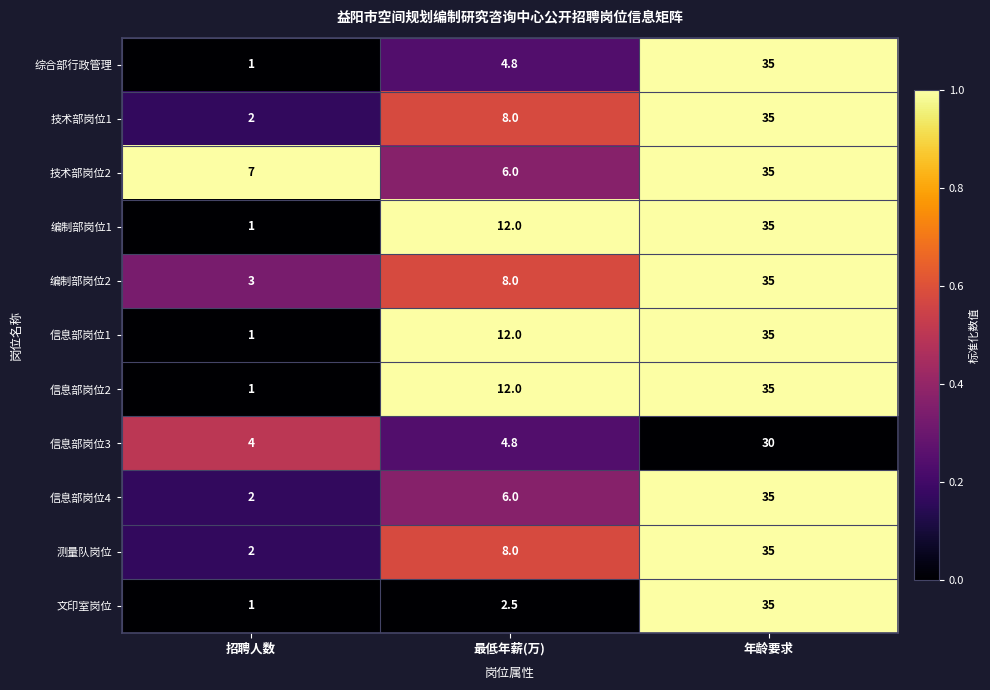

Read the 测量队岗位 value at 最低年薪(万).

8.0